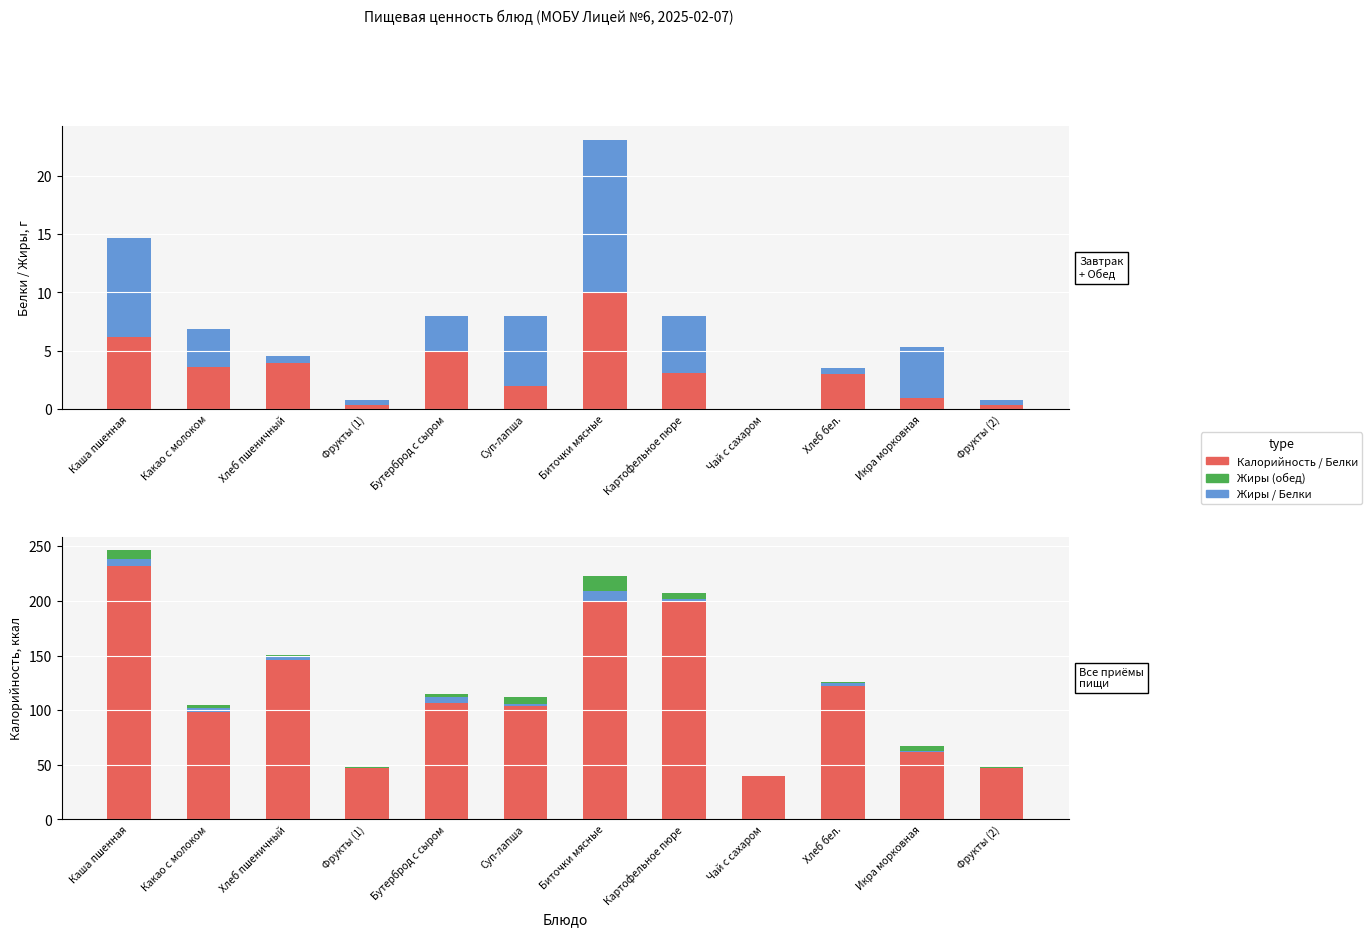

How many positive values does the Белки series have?

11